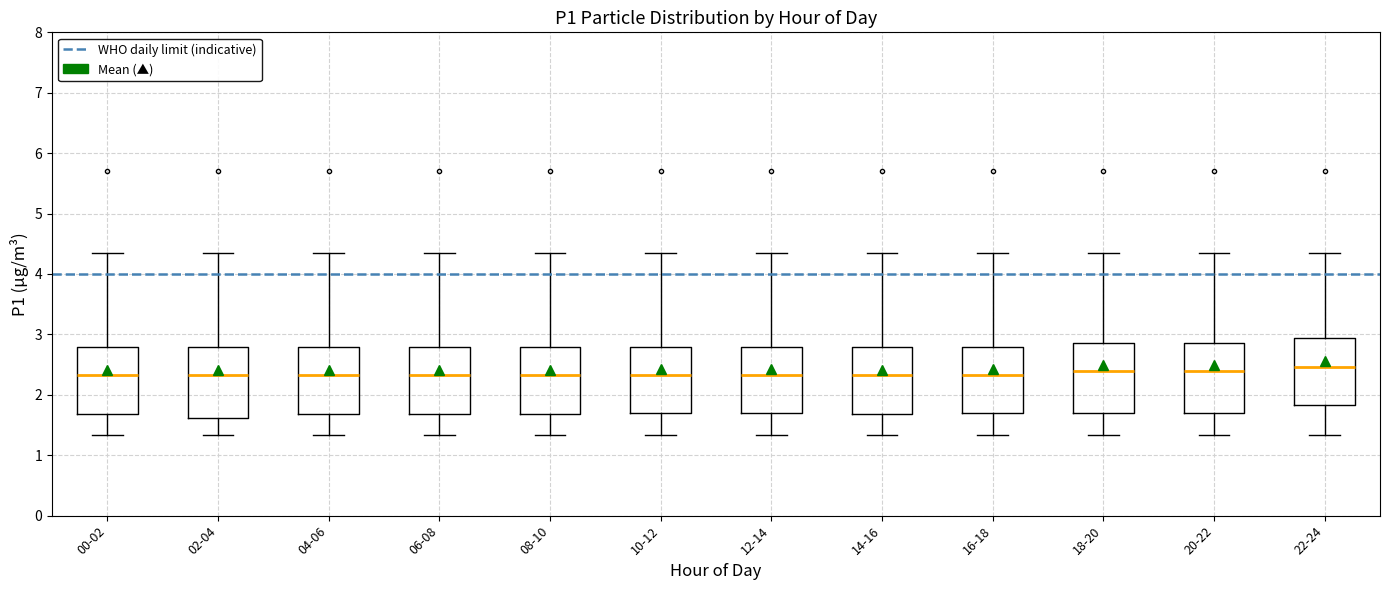

Where does the lower whisker of the box for 20-22 end on the y-axis? The values are not printed on the chart, so give them approximately, as read against the axis.

1.3